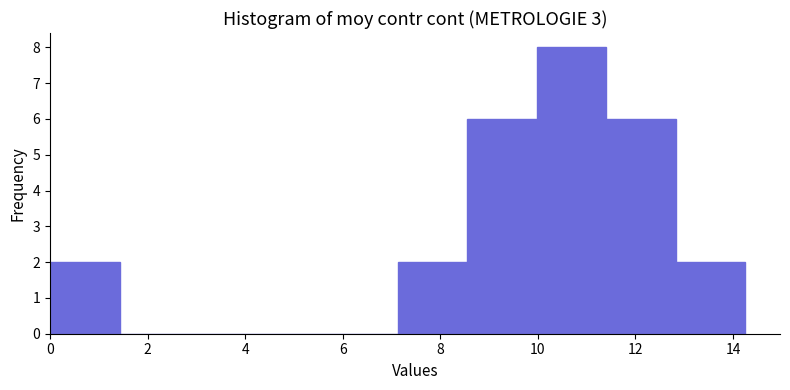

Reading left to right, list every bar in this chart as the range it spans on the x-axis followed by its height. Neither the bar edges nor the heights are printed on the chart, so give them approximately, as read against the axes.

0.0 to 1.4: 2
1.4 to 2.8: 0
2.8 to 4.2: 0
4.2 to 5.8: 0
5.8 to 7.2: 0
7.2 to 8.6: 2
8.6 to 10.0: 6
10.0 to 11.4: 8
11.4 to 12.8: 6
12.8 to 14.2: 2